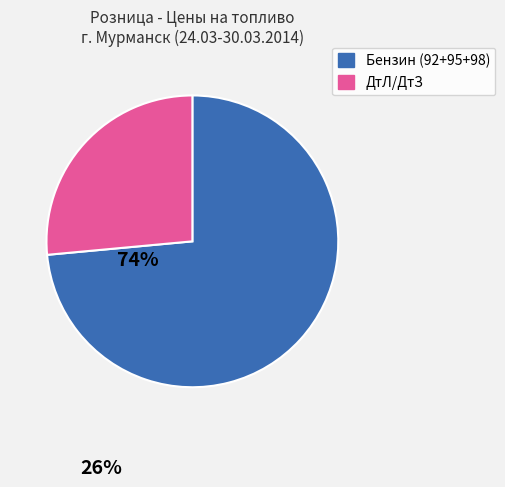

Does any single category account for the majority?

Yes